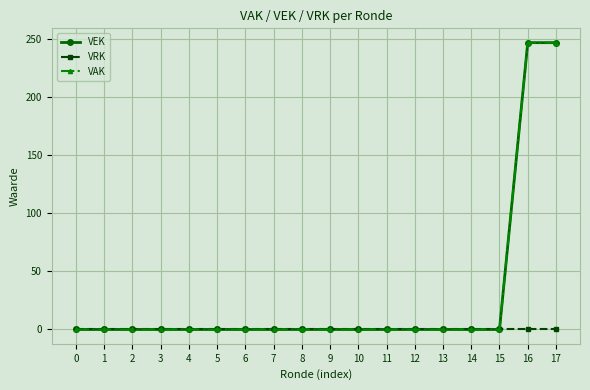

What are all the series names shown in the legend?

VEK, VRK, VAK